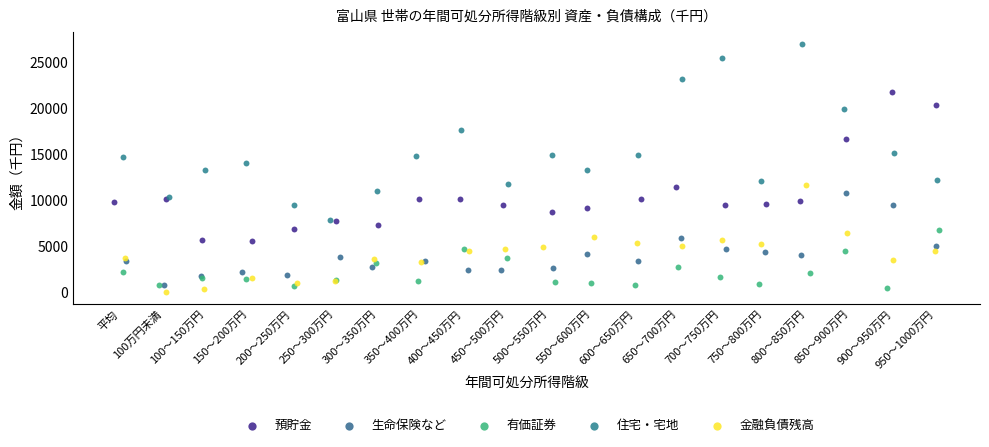

Which series reaches the minimum Y coordinate?

金融負債残高